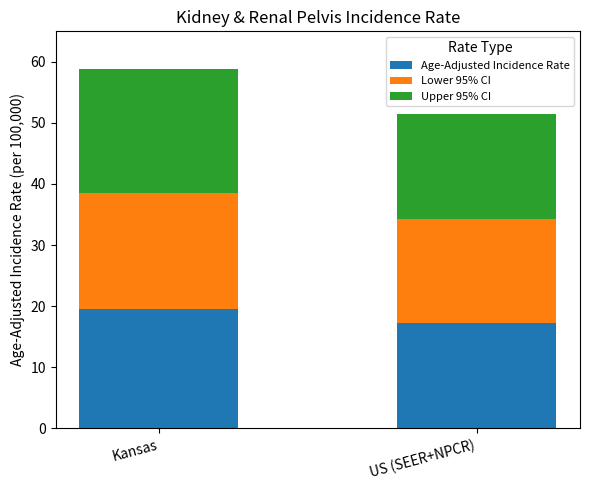

What is the highest value of the Age-Adjusted Incidence Rate series?

19.6